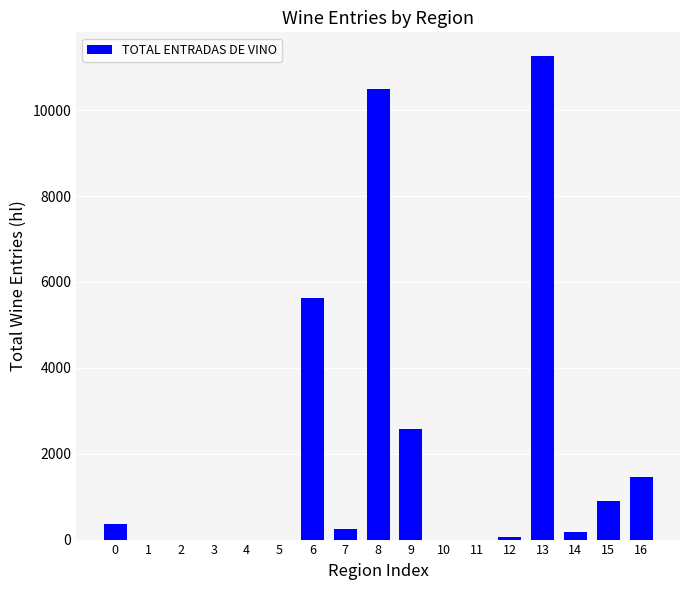

Reading left to right, what are all the values shown in this chart?

0=374	1=0	2=0	3=0	4=0	5=0	6=5628	7=244	8=10495	9=2586	10=0	11=0	12=53	13=11249	14=176	15=887	16=1460